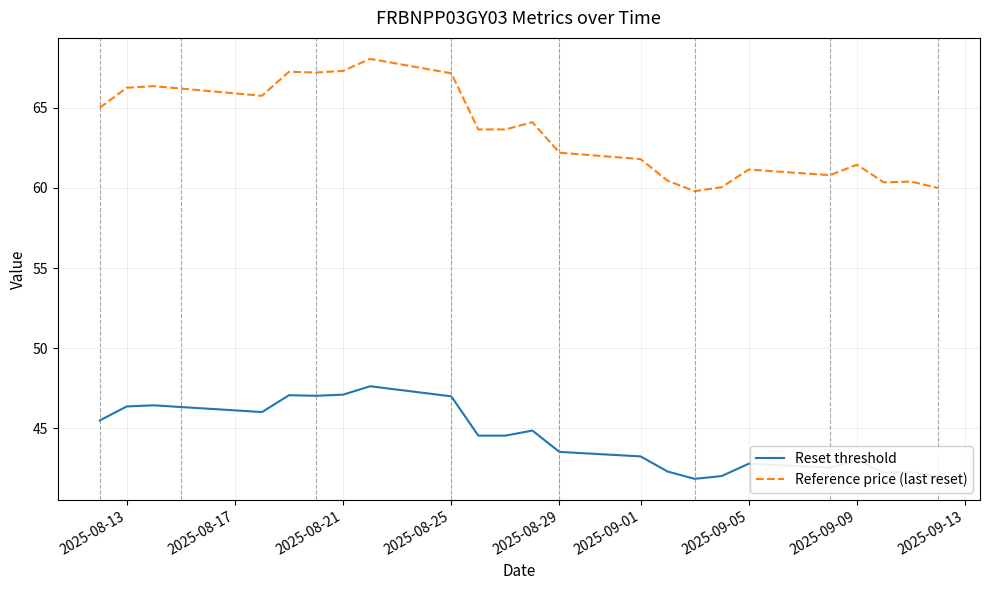

What is the difference between the maximum and minimum values in the Reset threshold series?

5.8